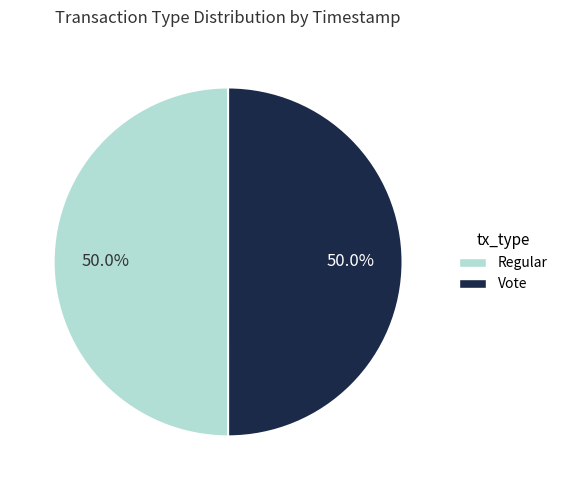

To the nearest percent, what is the average slice percentage?

50%